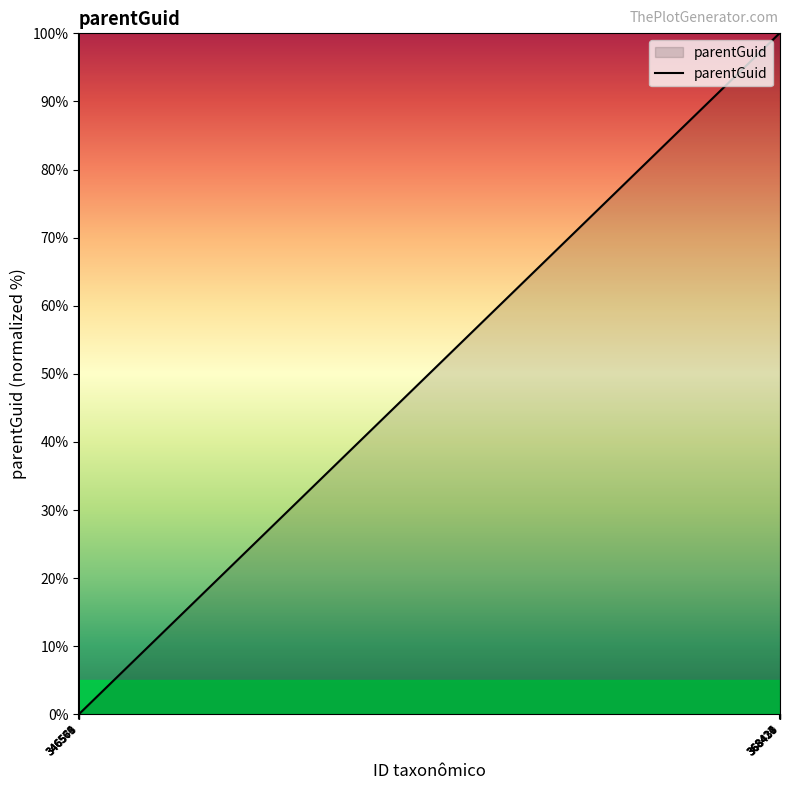

The value at 346566 is 0. True or false?

True